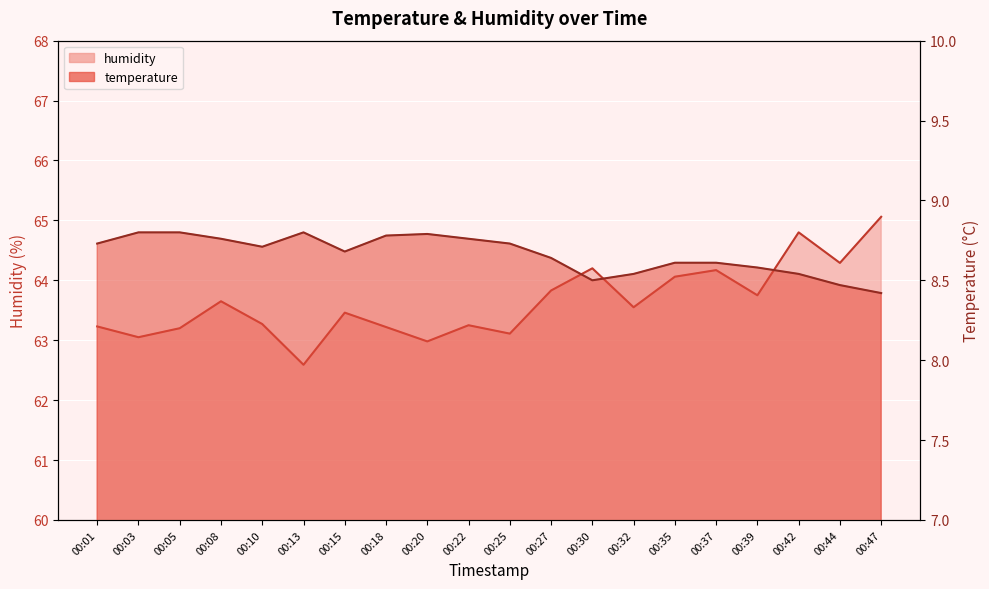

What is the value of the humidity point at the 3rd from the left?

63.2